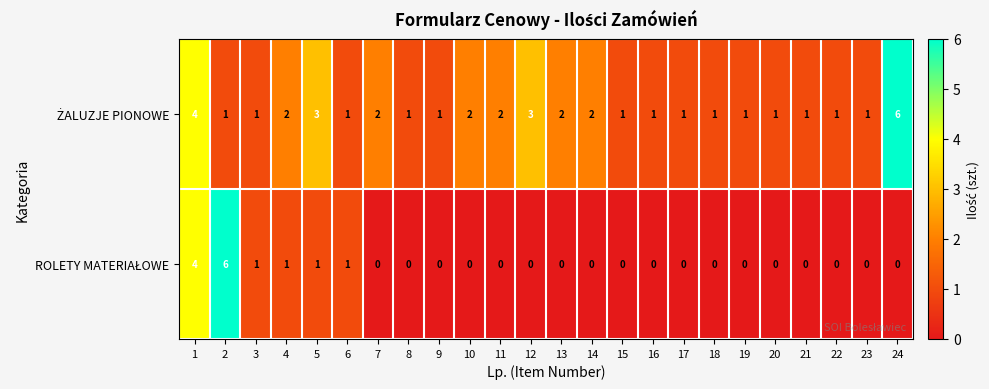

What is the maximum value shown in the chart?

6